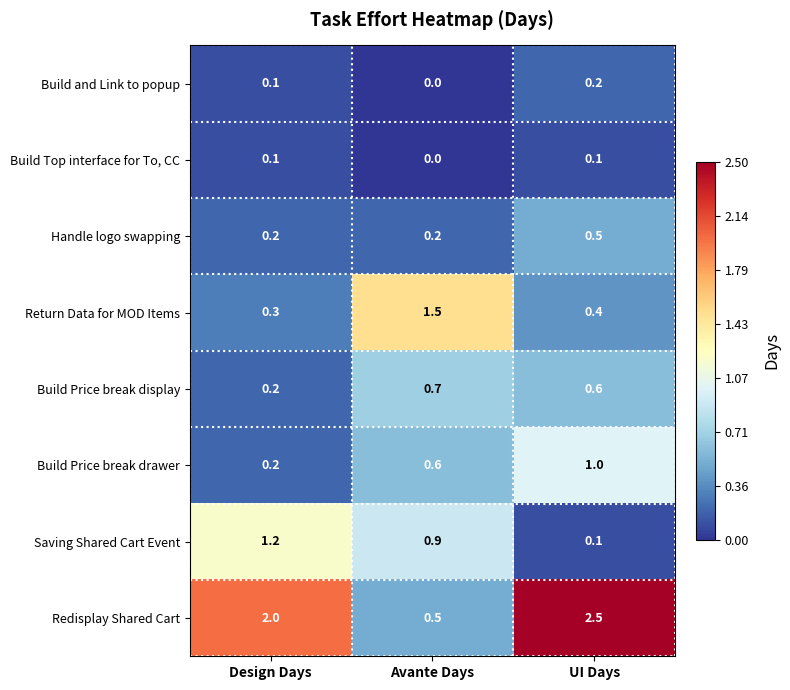

Count the Build Price break display values in the range 0 to 1.

3